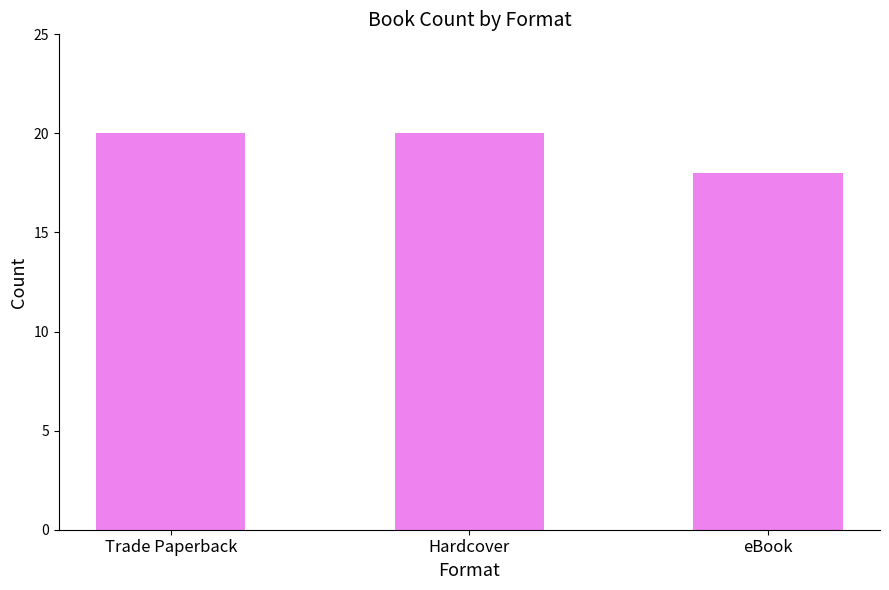

What is the sum of the values at Trade Paperback and Hardcover?

40